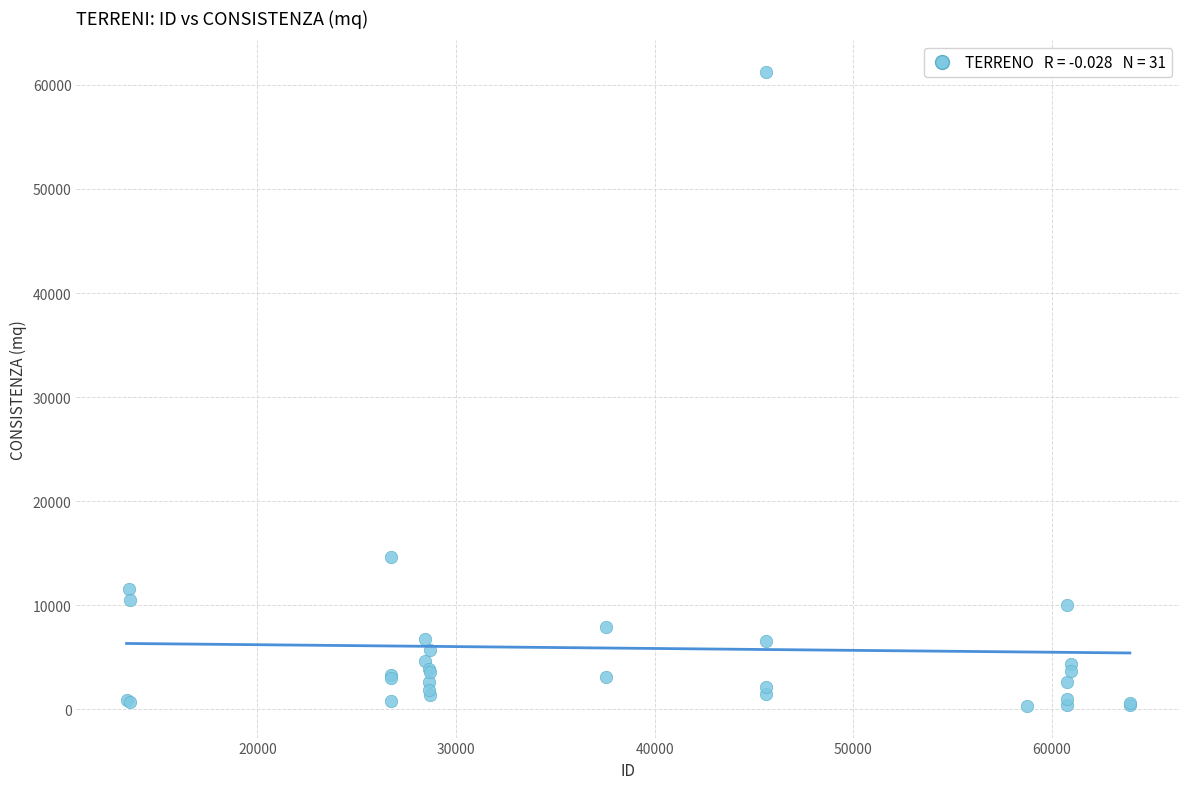

What Y value in the scatter plot is closest to 30787?

14600